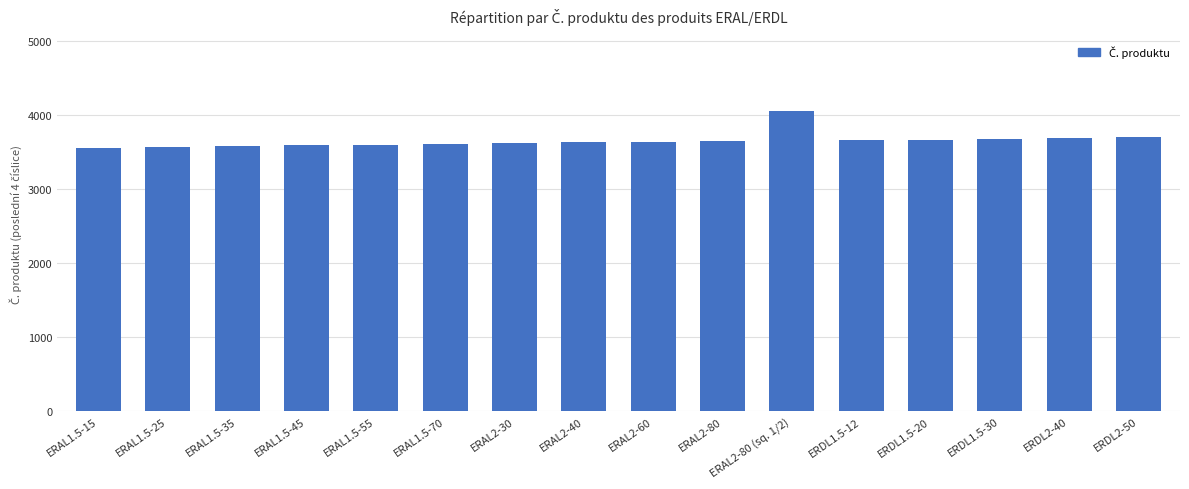

The chart shows a value of 3600 at ERAL1.5-55. True or false?

True